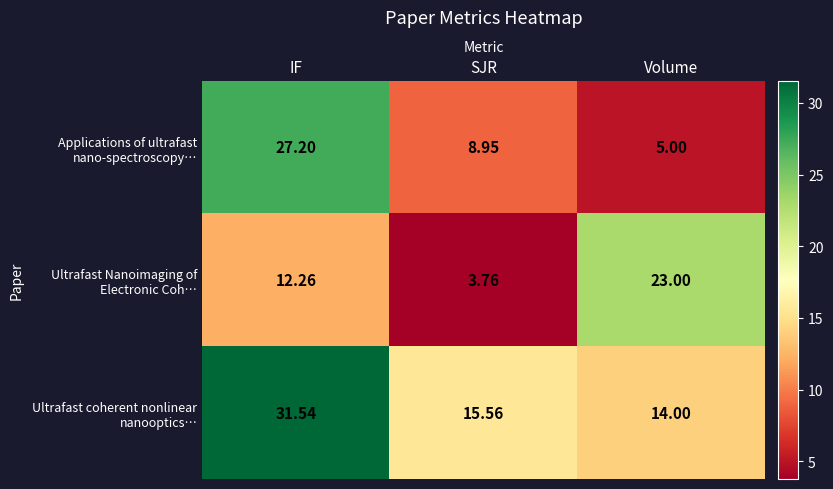

At how many categories does at least one series exceed 21?

2